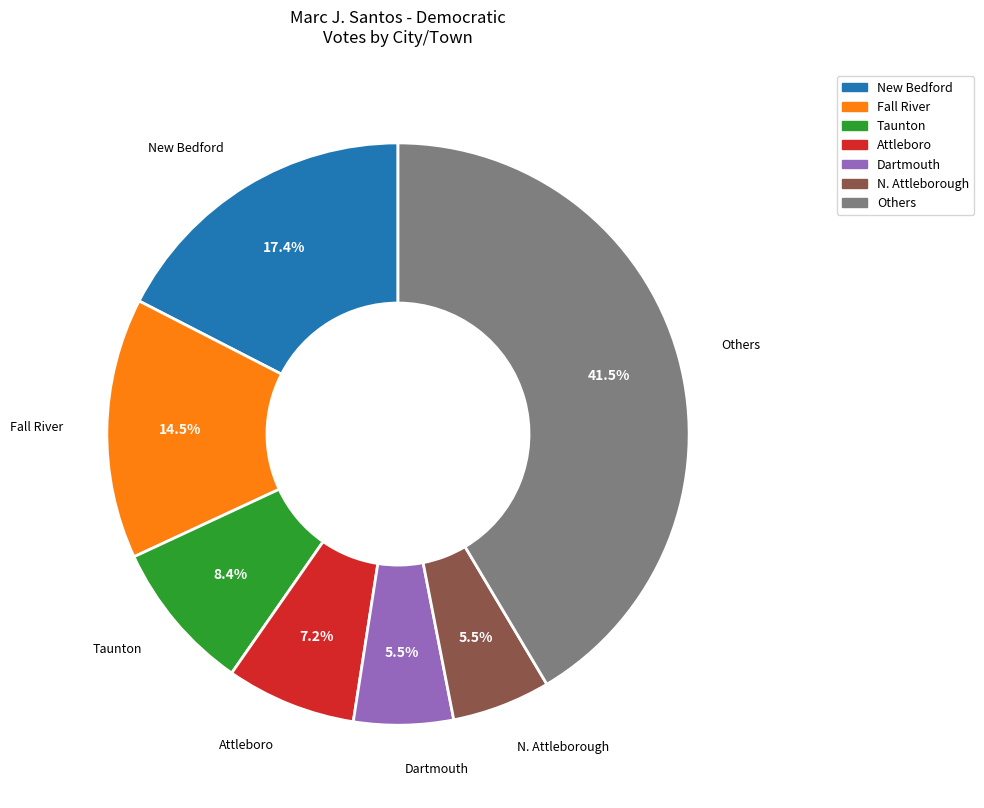

Do Attleboro and Taunton together represent more than half of the pie?

No